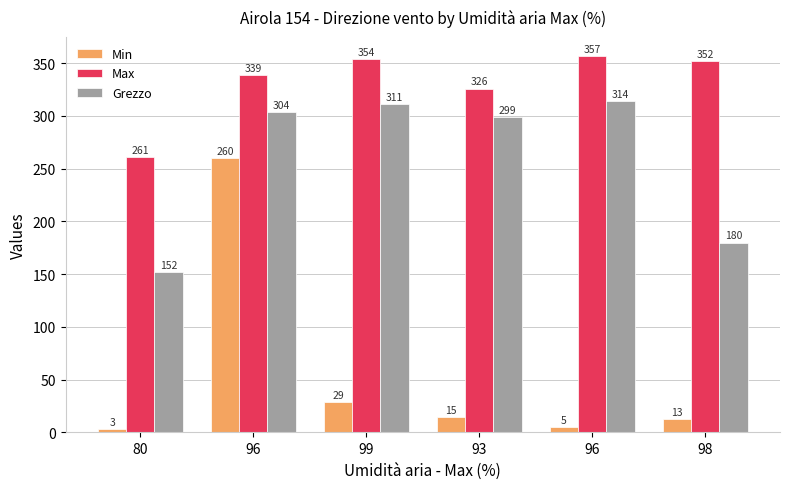

The value of Min at 93 is 6. True or false?

False